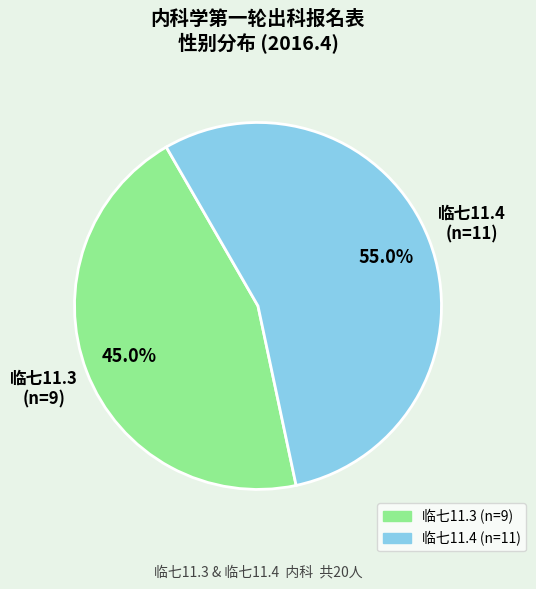

What is the smallest slice in the pie chart?

临七11.3